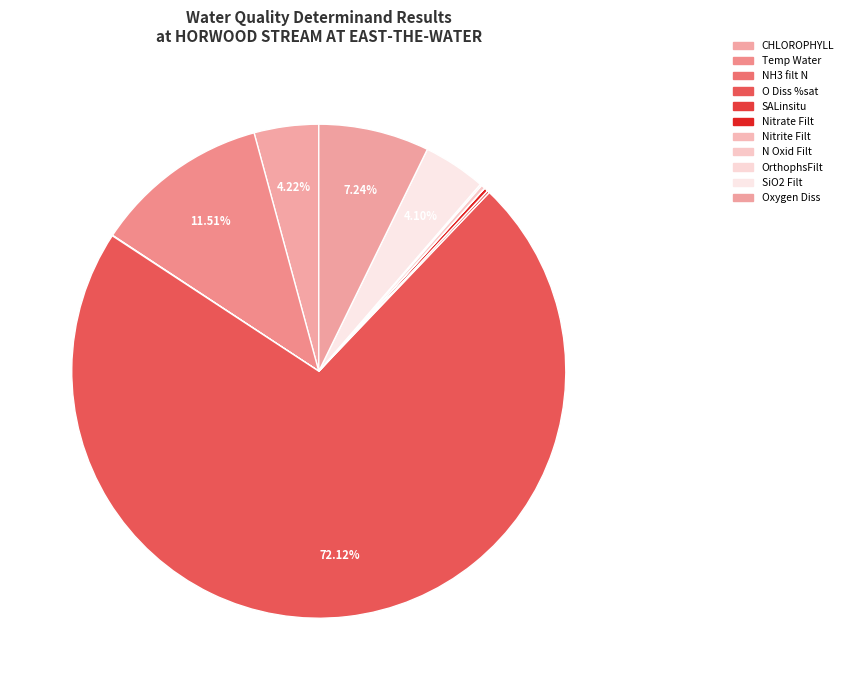

Approximately how many times larger is the value at CHLOROPHYLL compared to Temp Water?

0.4